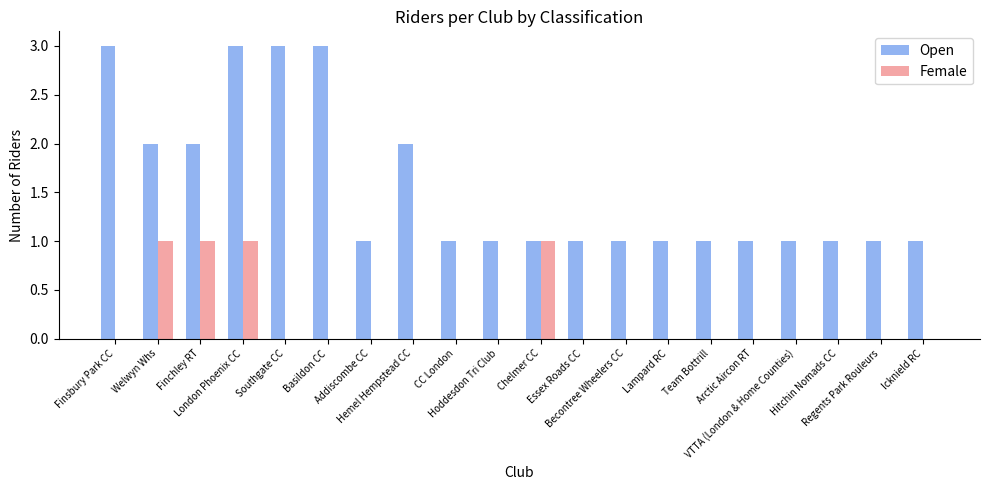

Which series changed the most between Chelmer CC and Essex Roads CC?

Female